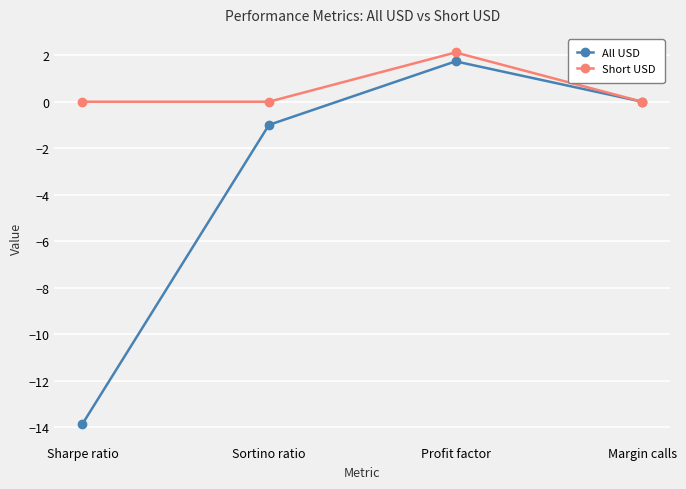

True or false: Short USD has a value of 0.0 at Sortino ratio.

True